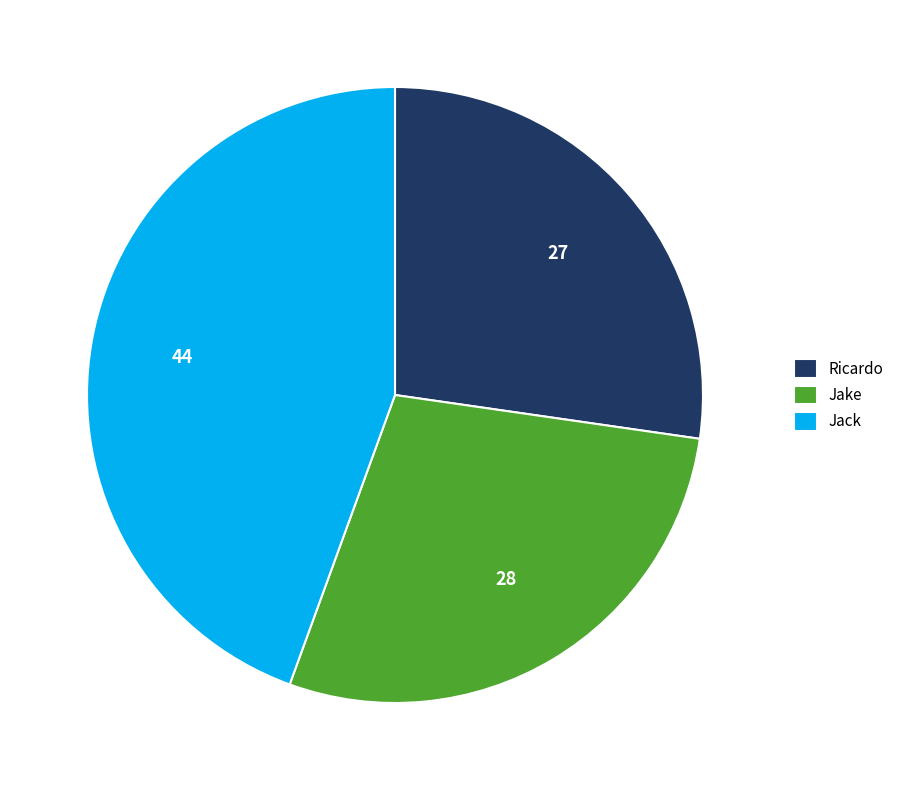

Is the sum of Jack and Jake greater than half?

Yes